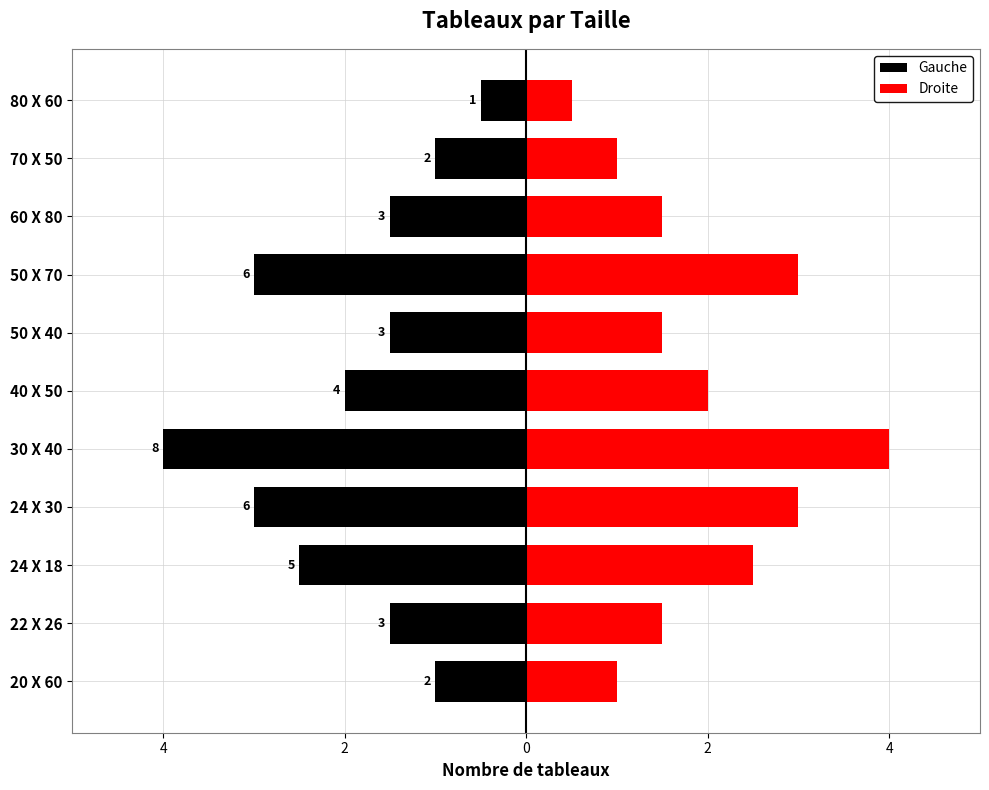

What is the label of the 5th bar from the right?

50 X 40